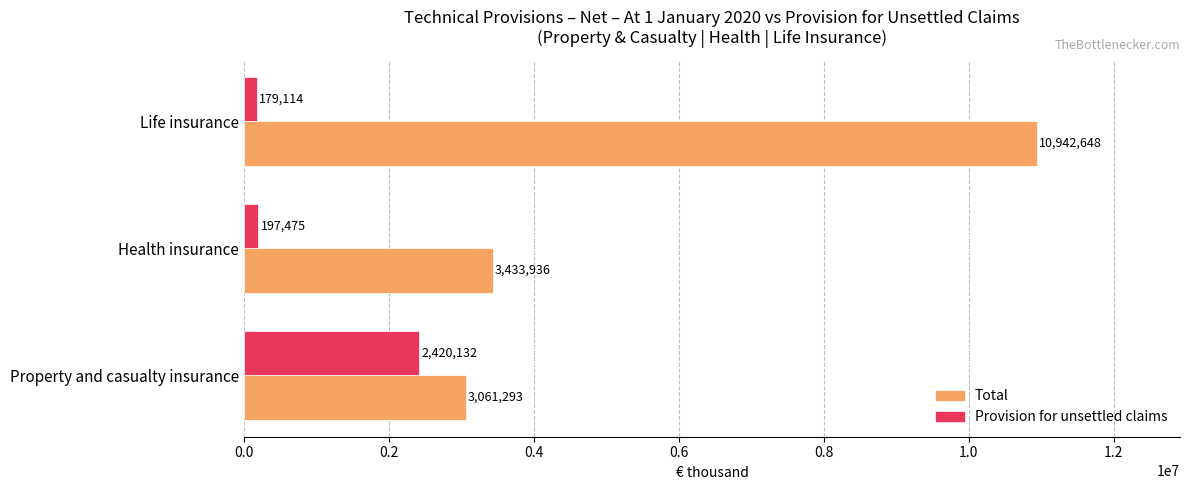

What is the spread (max minus min) of values at Property and casualty insurance?

641161